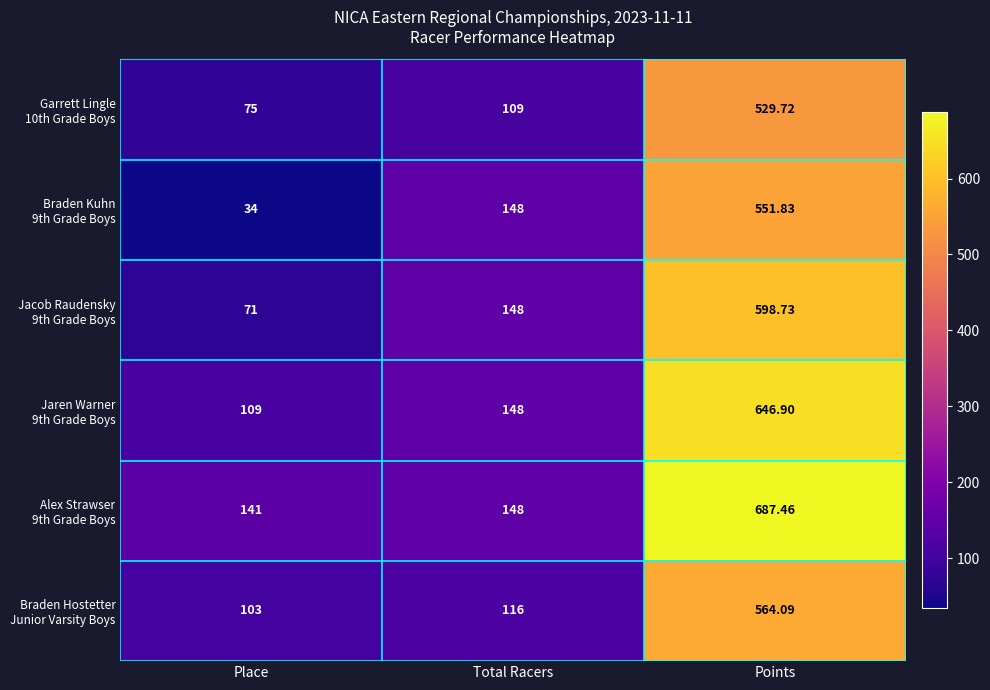

At which category is the sum across all series the highest?

Points